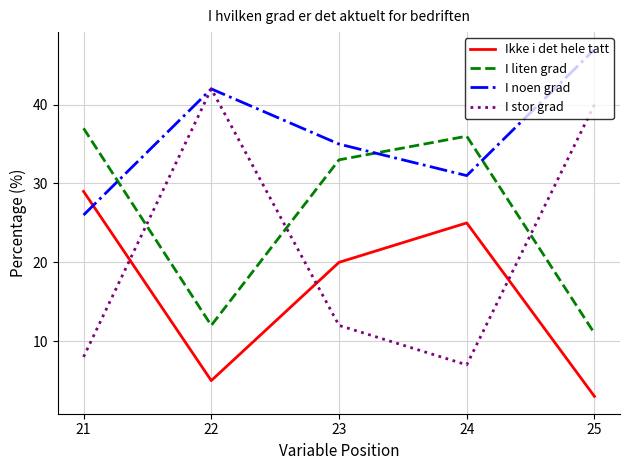

Is the value of I liten grad at 23 greater than the value of I noen grad at 22?

No